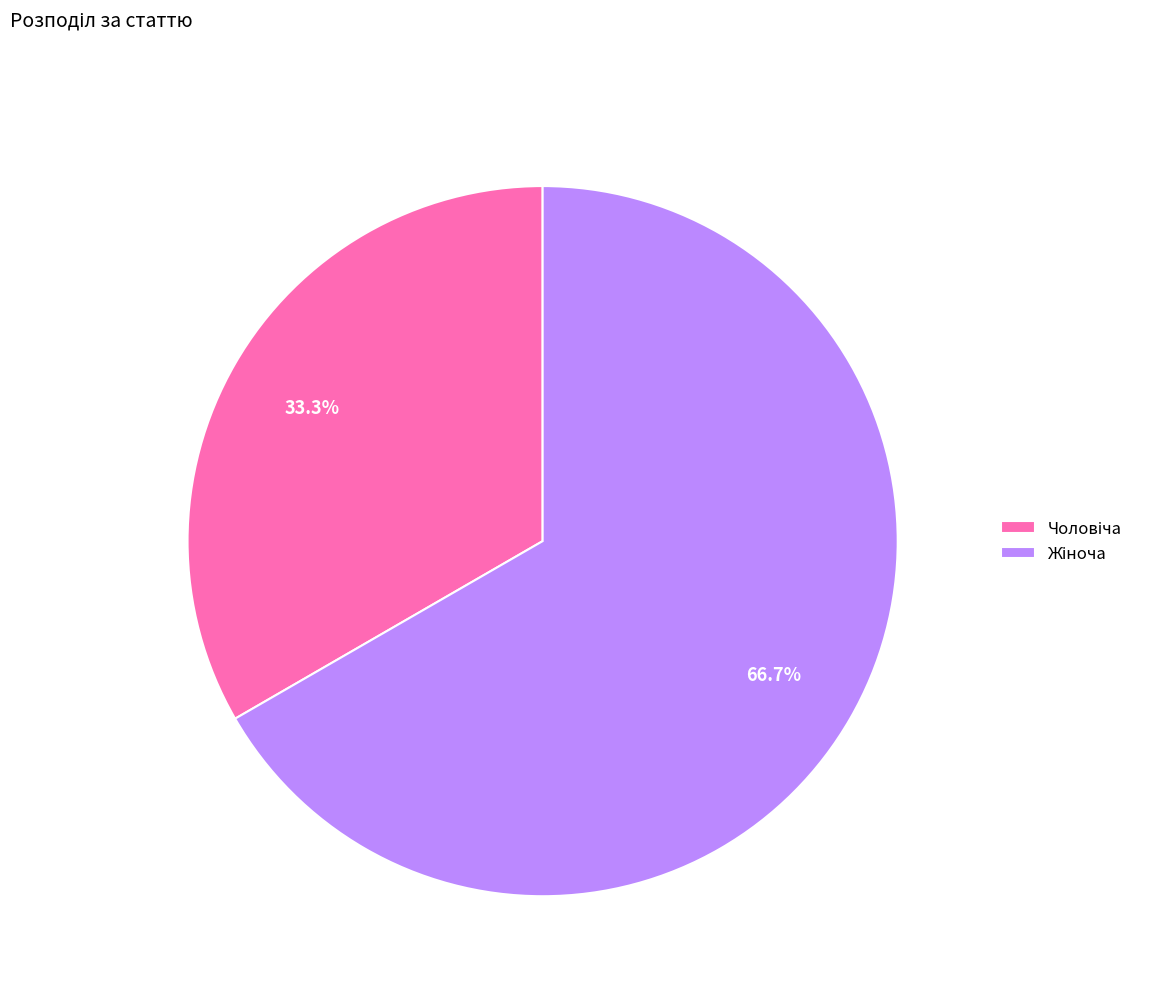

Is there any slice that represents more than half of the pie?

Yes